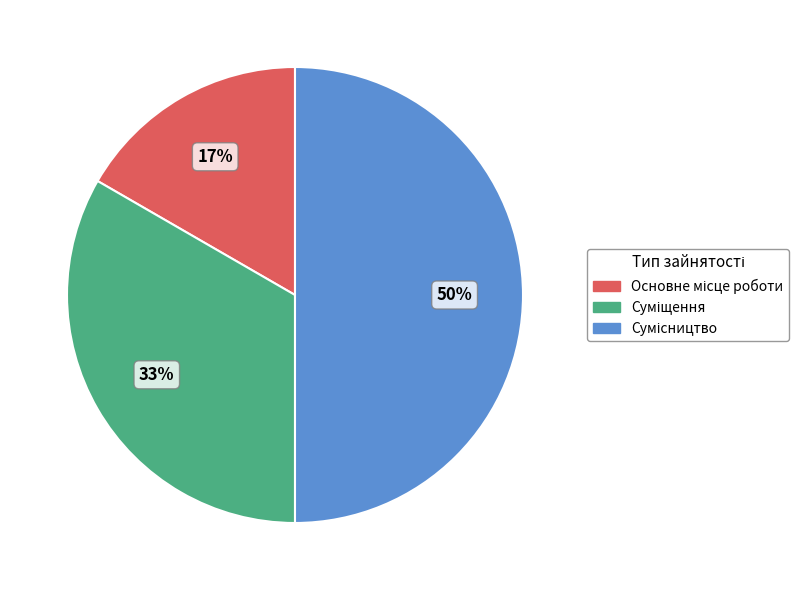

How many slices are in this pie chart?

3